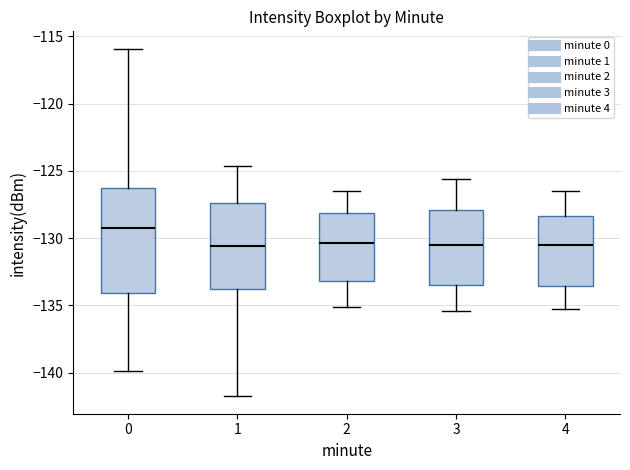

Reading left to right, transcribe this box plot: for each box, give where its median line is, the range the box spans, and where its two whiskers end, as read against the y-axis. The values are not printed on the chart, so give them approximately, as read against the axis.

0: median -129.5, box -134.0 to -126.5, whiskers -140.0 to -116.0
1: median -130.5, box -133.5 to -127.5, whiskers -142.0 to -124.5
2: median -130.5, box -133.0 to -128.0, whiskers -135.0 to -126.5
3: median -130.5, box -133.5 to -128.0, whiskers -135.5 to -125.5
4: median -130.5, box -133.5 to -128.5, whiskers -135.5 to -126.5